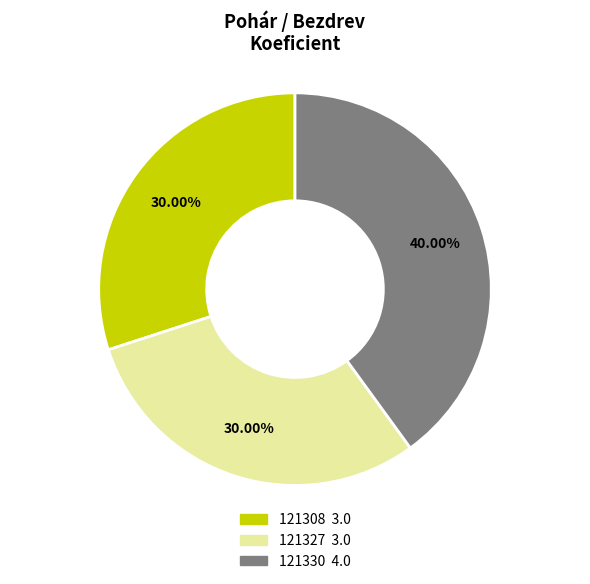

Is it true that 121330 is 40% of the pie?

True